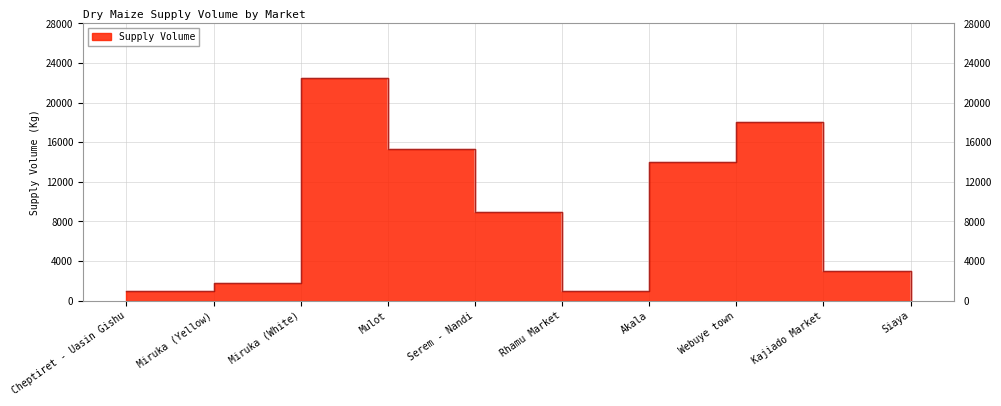

How many lines are shown in the chart?

1